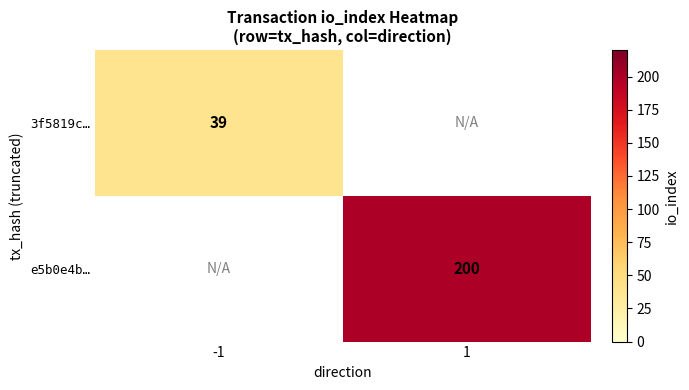

True or false: 3f5819c… has a value of 65 at -1.

False